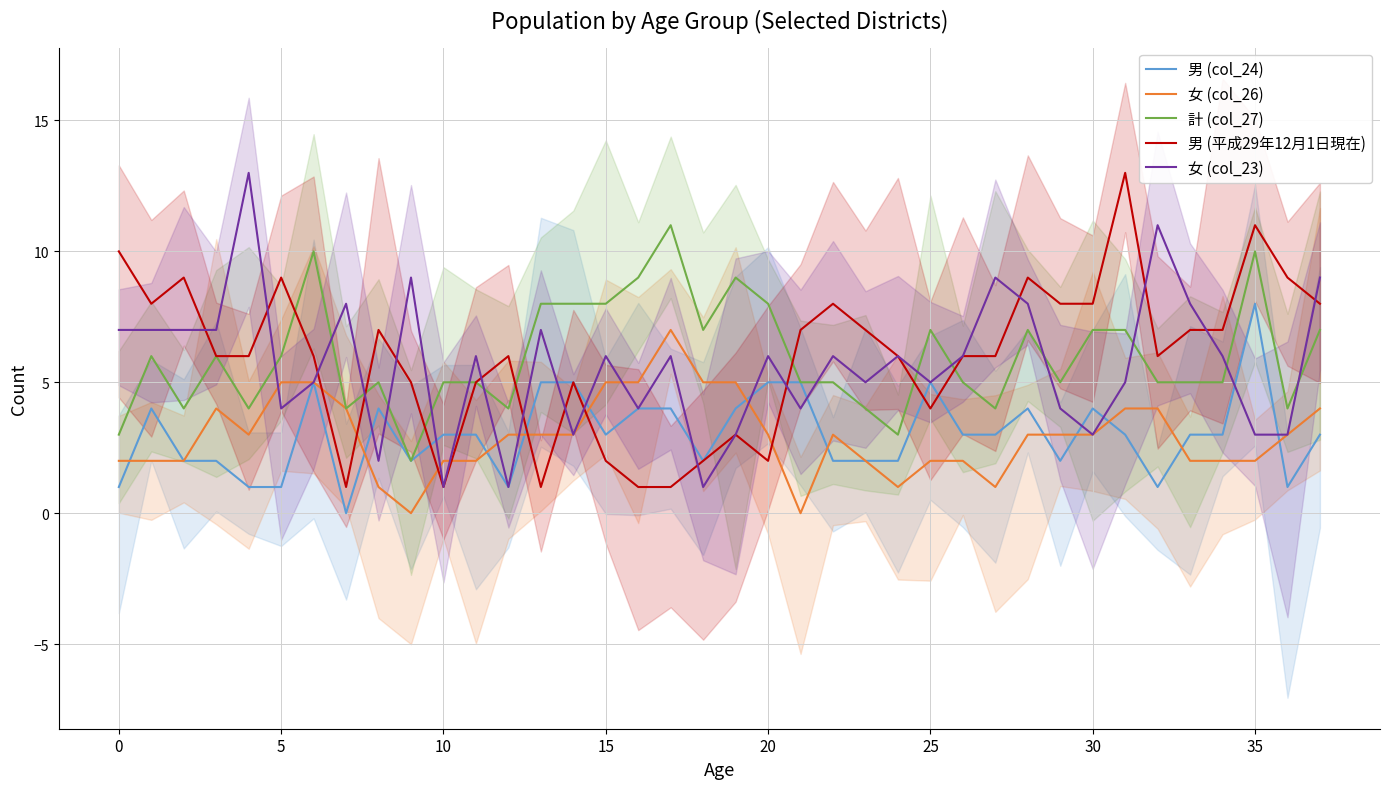

What is the label of the 32nd point from the left?

31